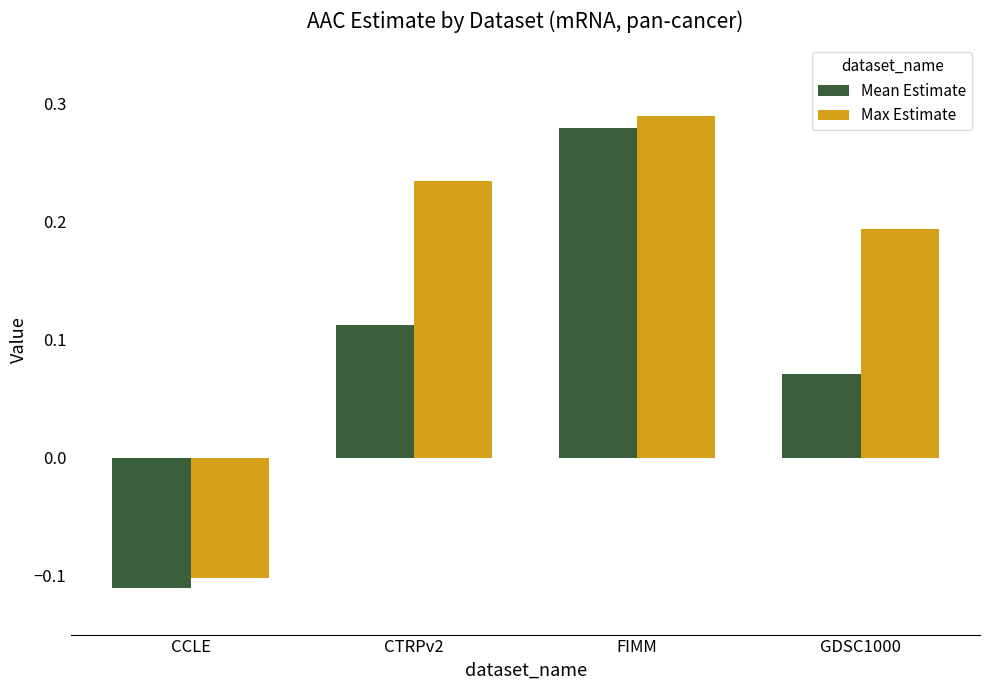

Are the bars grouped side by side (vs. stacked)?

Yes